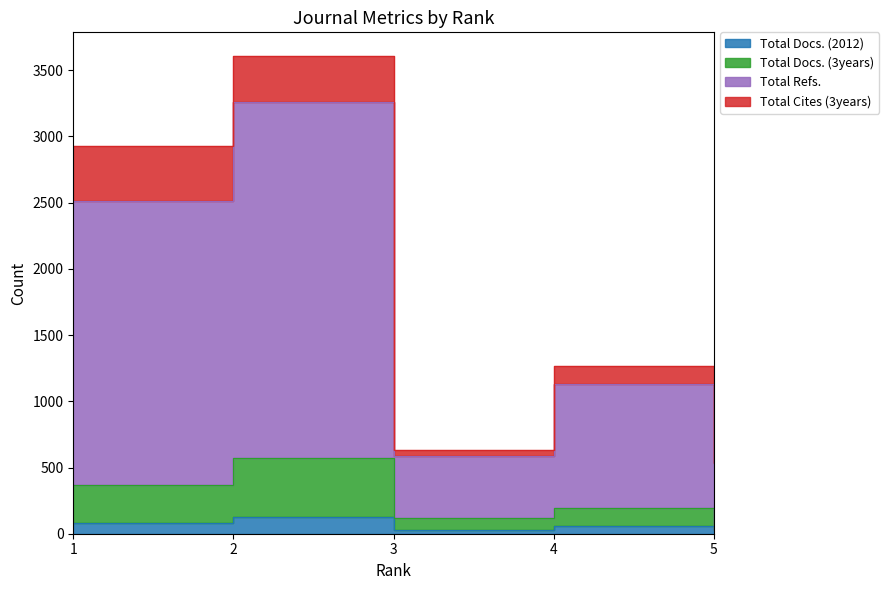

True or false: Total Refs. and Total Docs. (3years) cross at least once.

False